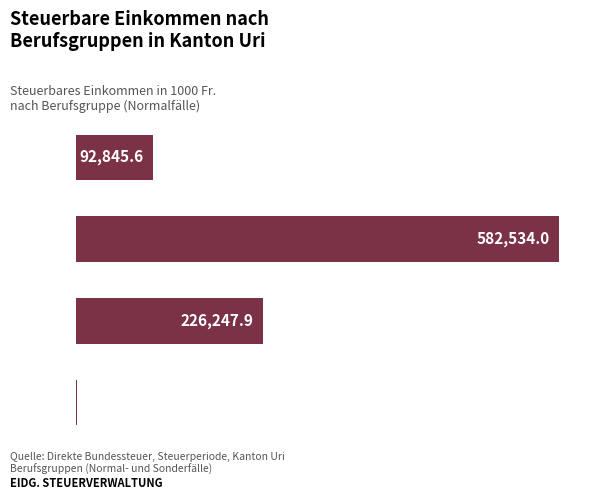

Does the chart contain any negative values?

No